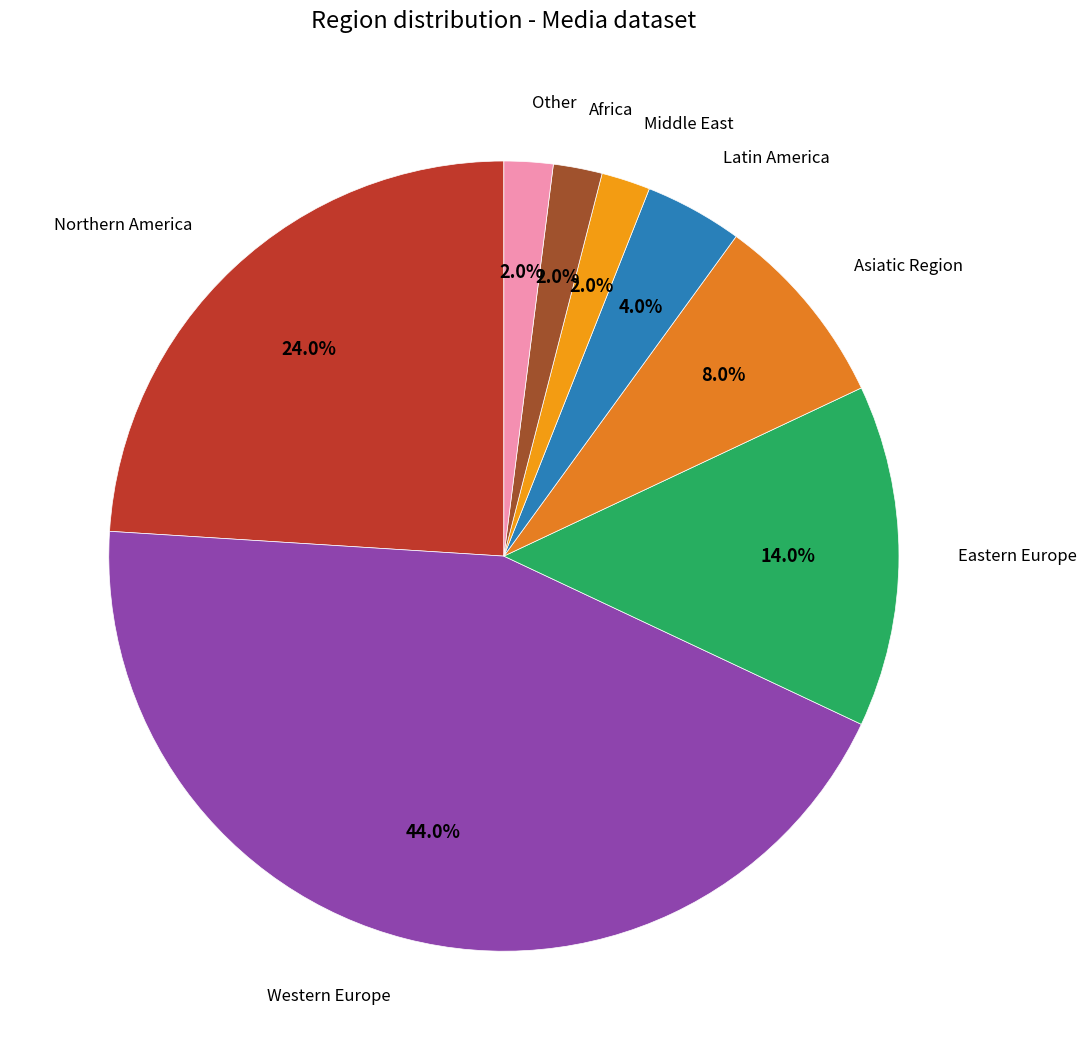

How many segments does this pie chart have?

8